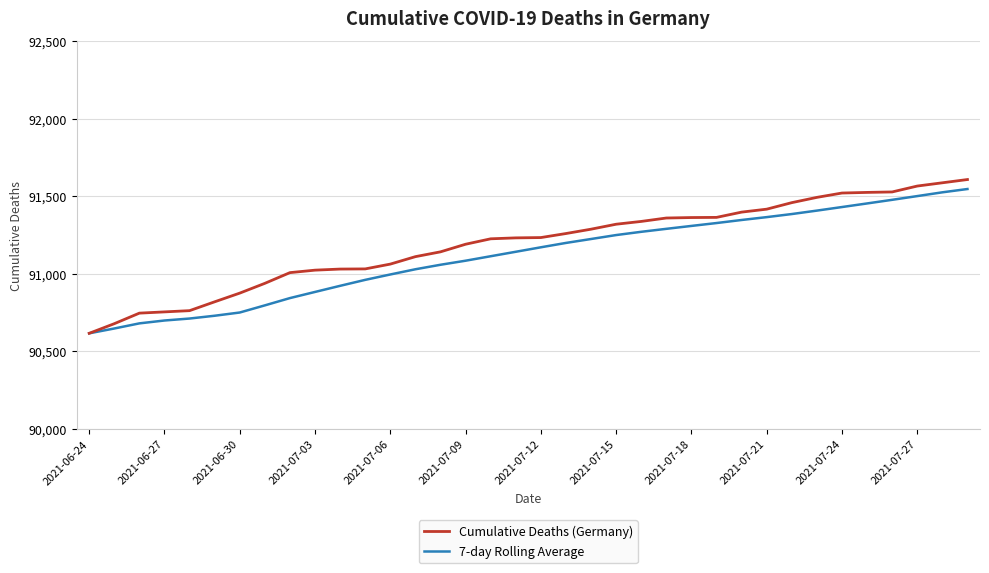

Count the number of data series in this chart.

2